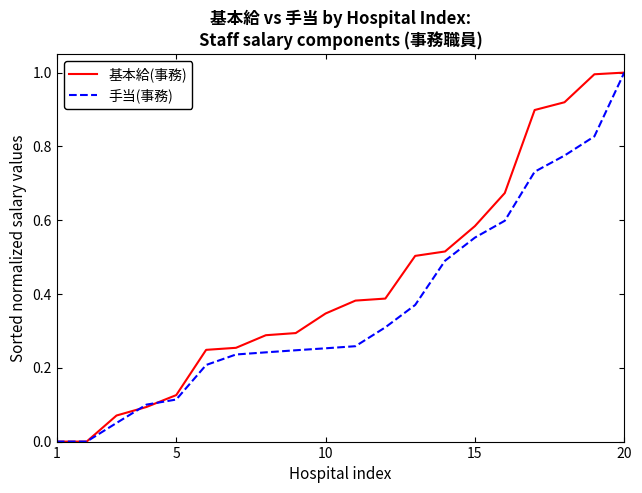

What is the greatest value displayed?

1.0